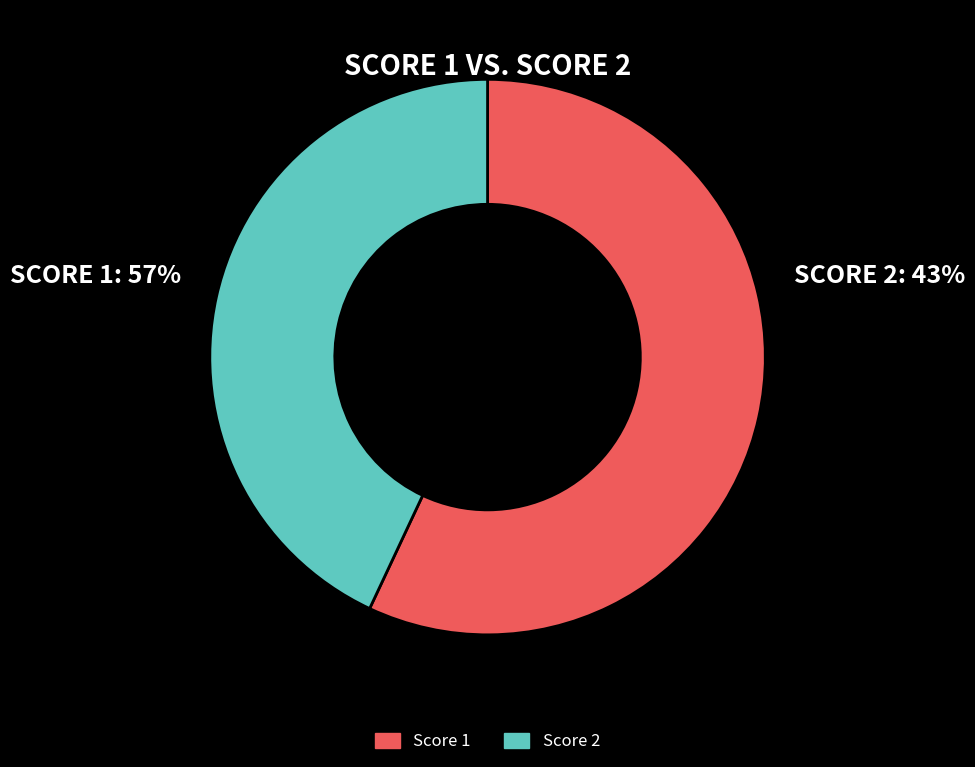

Which category accounts for the majority?

Score 1